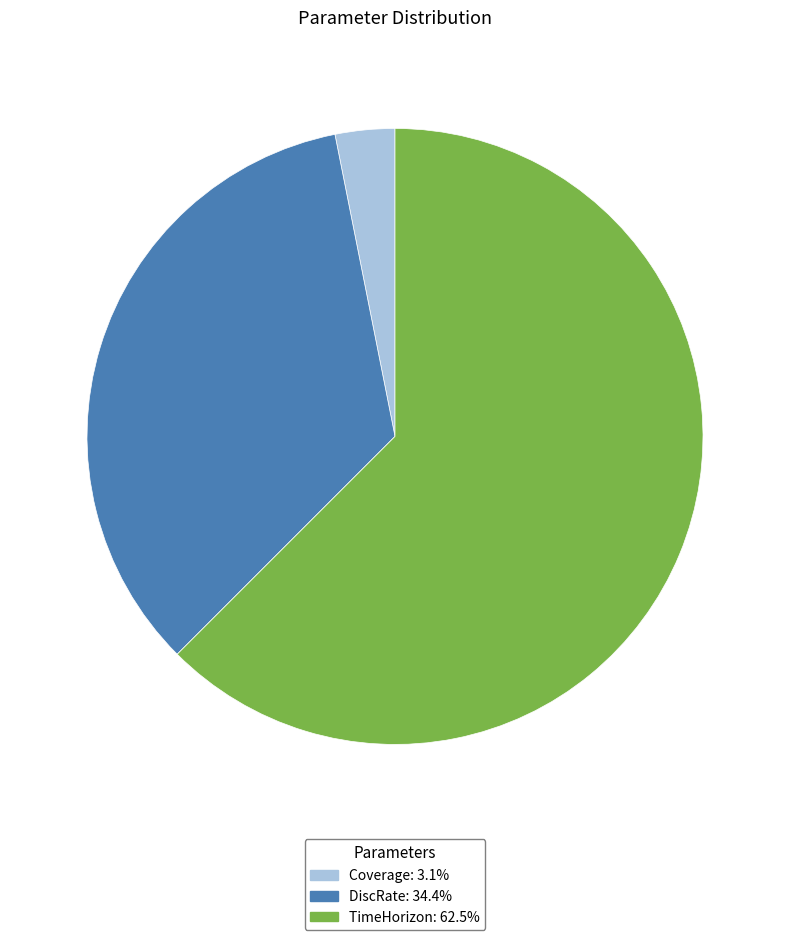

Combined, do Coverage and DiscRate account for over 50%?

No